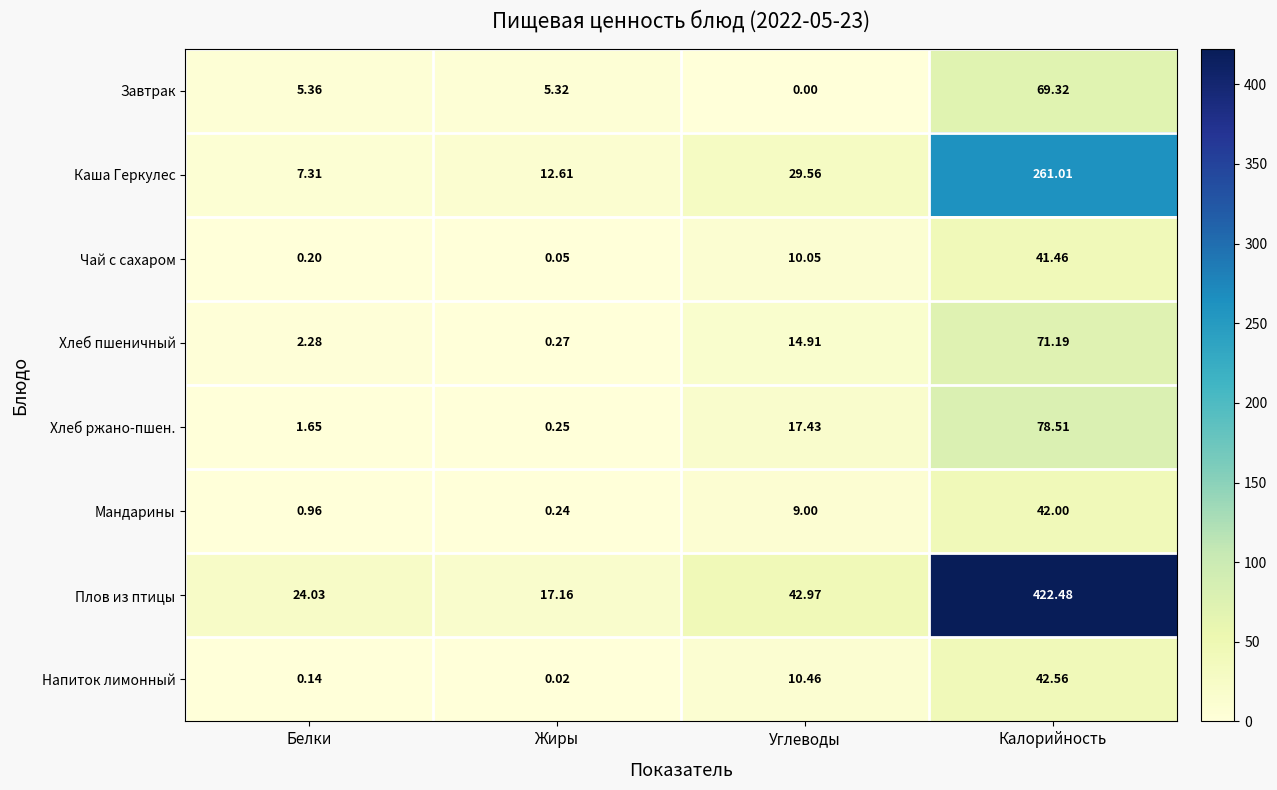

Rank the series at Белки from highest to lowest value.

Плов из птицы, Каша Геркулес, Завтрак, Хлеб пшеничный, Хлеб ржано-пшен., Мандарины, Чай с сахаром, Напиток лимонный